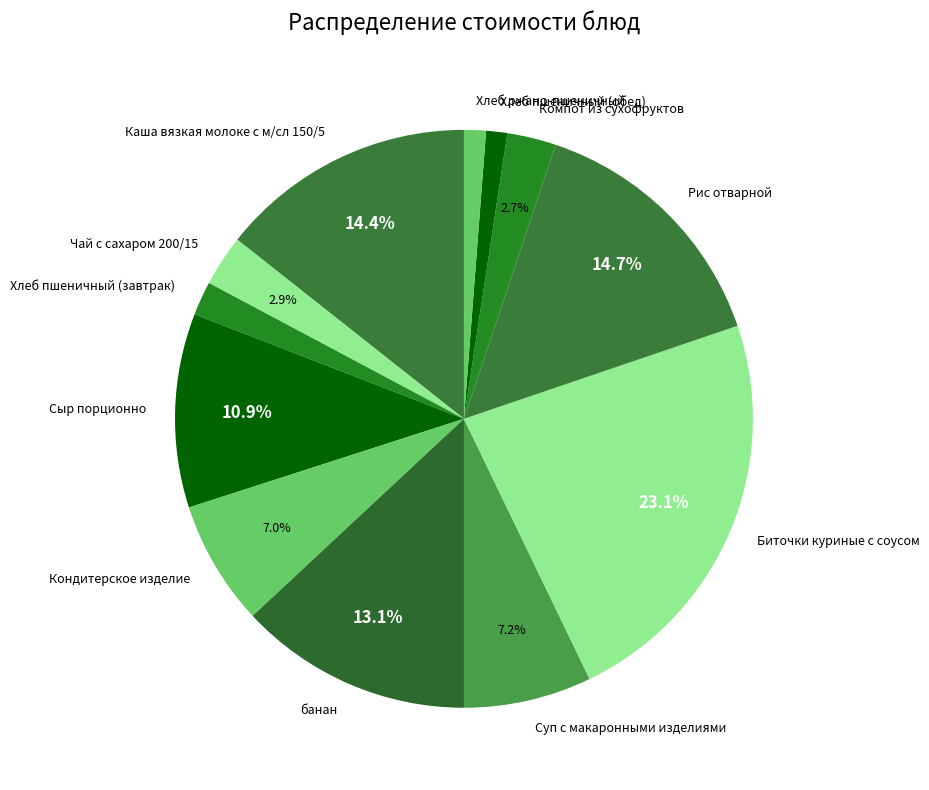

Does Хлеб ржано-пшеничный account for over 50% of the chart?

No